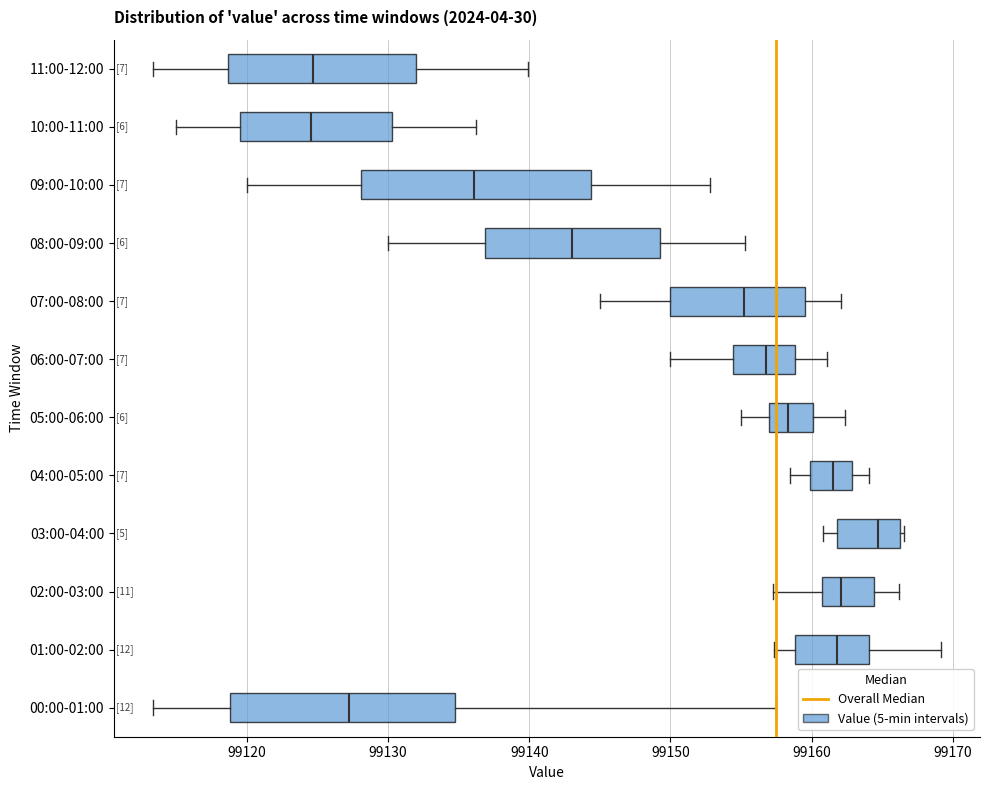

Reading bottom to top, transcribe this box plot: for each box, give where its median line is, the range the box spans, and where its two whiskers end, as read against the x-axis. The values are not printed on the chart, so give them approximately, as read against the axis.

00:00-01:00: median 99127, box 99119 to 99135, whiskers 99113 to 99157
01:00-02:00: median 99162, box 99159 to 99164, whiskers 99157 to 99169
02:00-03:00: median 99162, box 99161 to 99164, whiskers 99157 to 99166
03:00-04:00: median 99165, box 99162 to 99166, whiskers 99161 to 99167
04:00-05:00: median 99162, box 99160 to 99163, whiskers 99159 to 99164
05:00-06:00: median 99158, box 99157 to 99160, whiskers 99155 to 99162
06:00-07:00: median 99157, box 99154 to 99159, whiskers 99150 to 99161
07:00-08:00: median 99155, box 99150 to 99160, whiskers 99145 to 99162
08:00-09:00: median 99143, box 99137 to 99149, whiskers 99130 to 99155
09:00-10:00: median 99136, box 99128 to 99144, whiskers 99120 to 99153
10:00-11:00: median 99125, box 99120 to 99130, whiskers 99115 to 99136
11:00-12:00: median 99125, box 99119 to 99132, whiskers 99113 to 99140